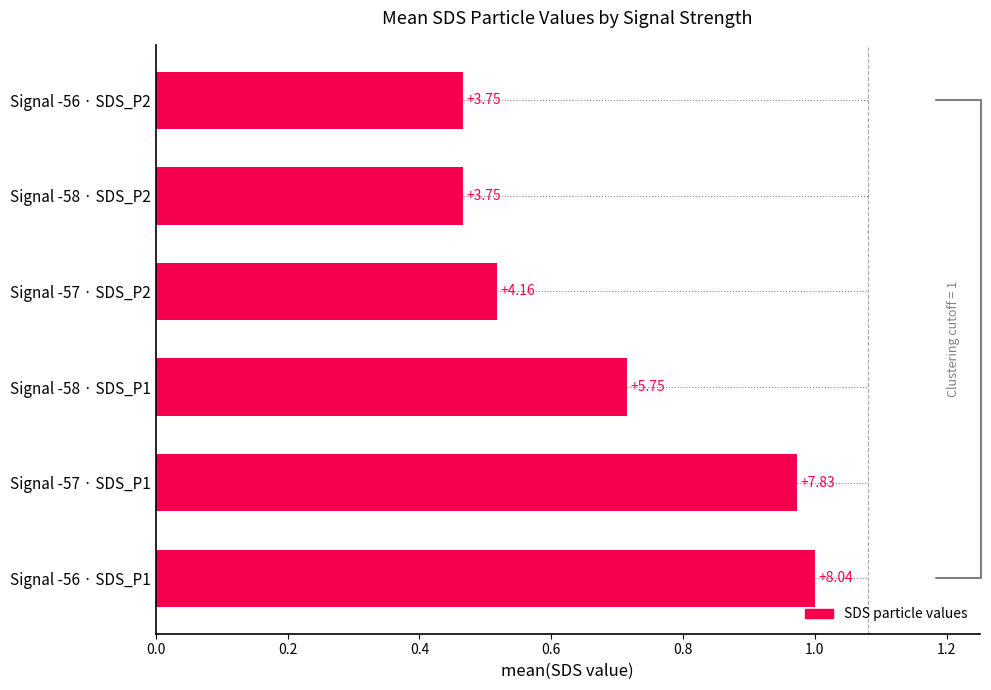

How many bars are there in total?

6